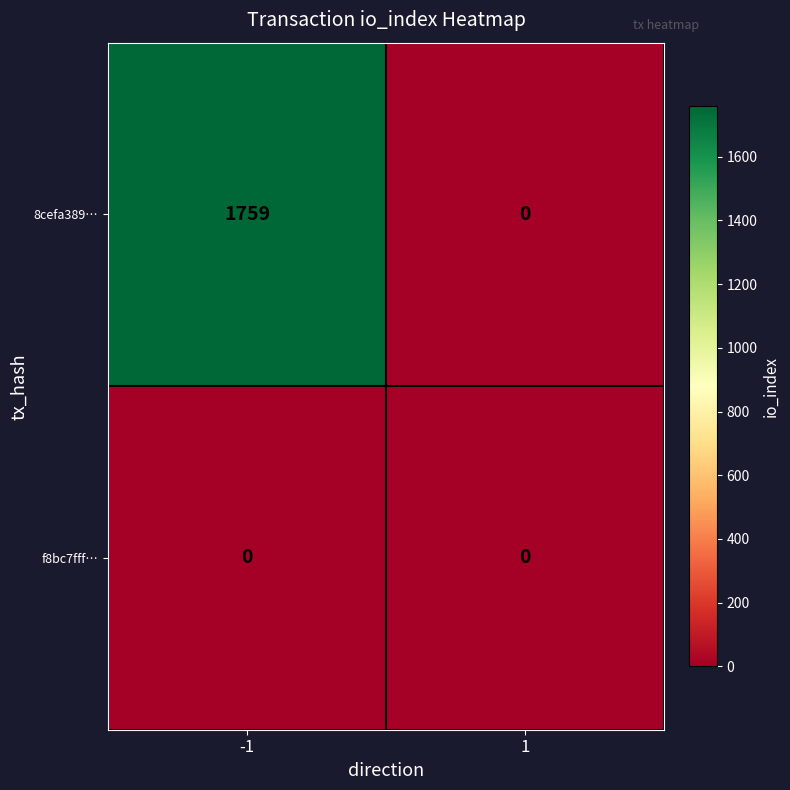

What is the greatest value displayed?

1759